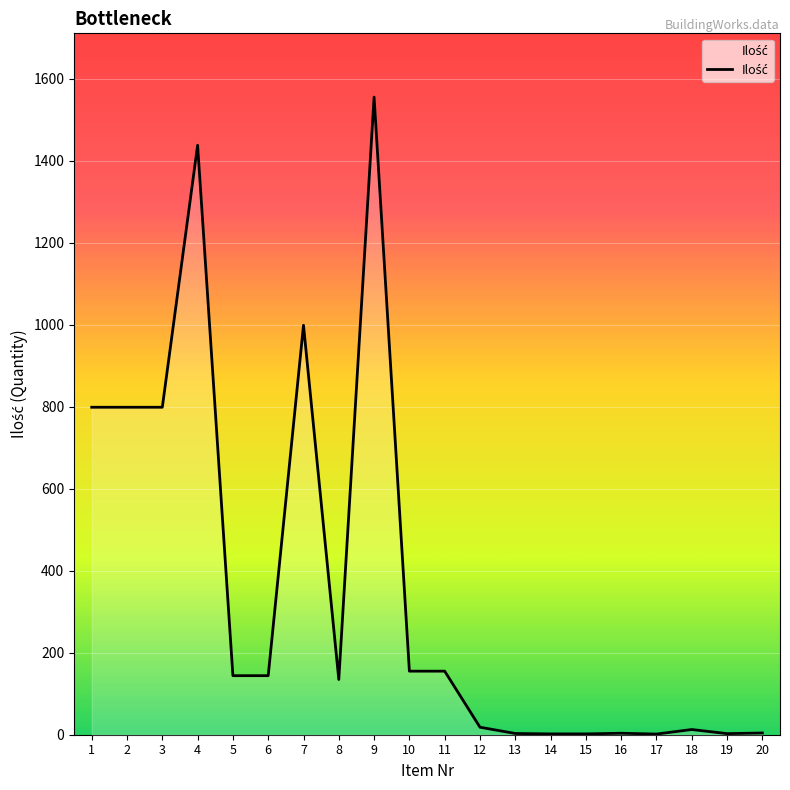

What is the difference between the maximum and minimum values?

1553.3